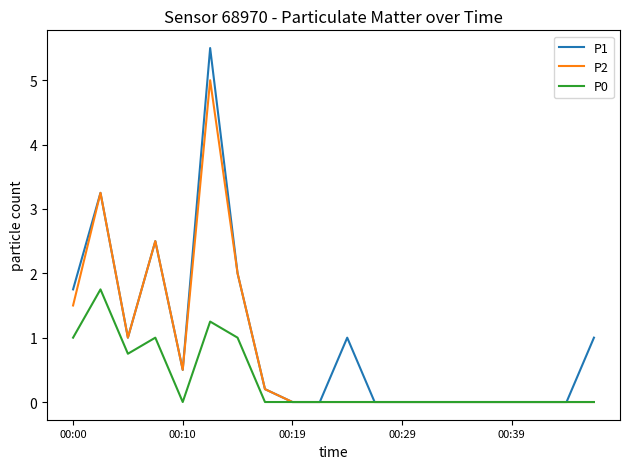

Which series has the largest range (max minus min)?

P1